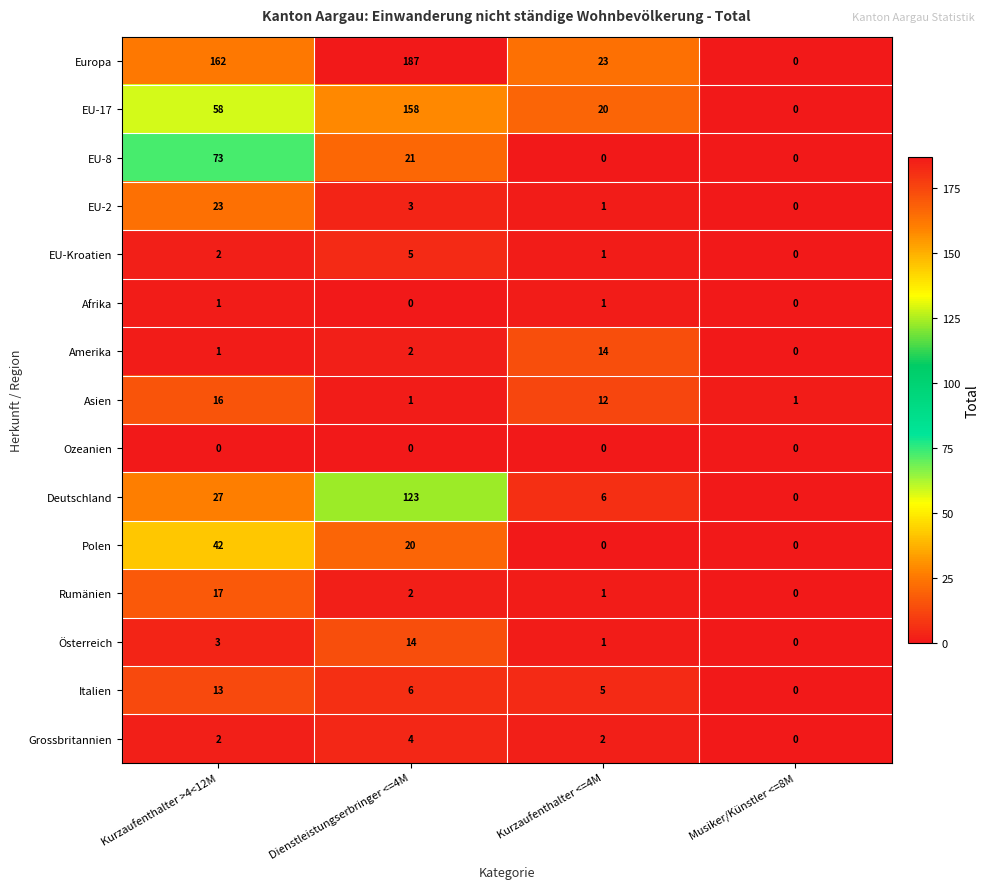

What is the total value across all series at Dienstleistungserbringer <=4M?

546